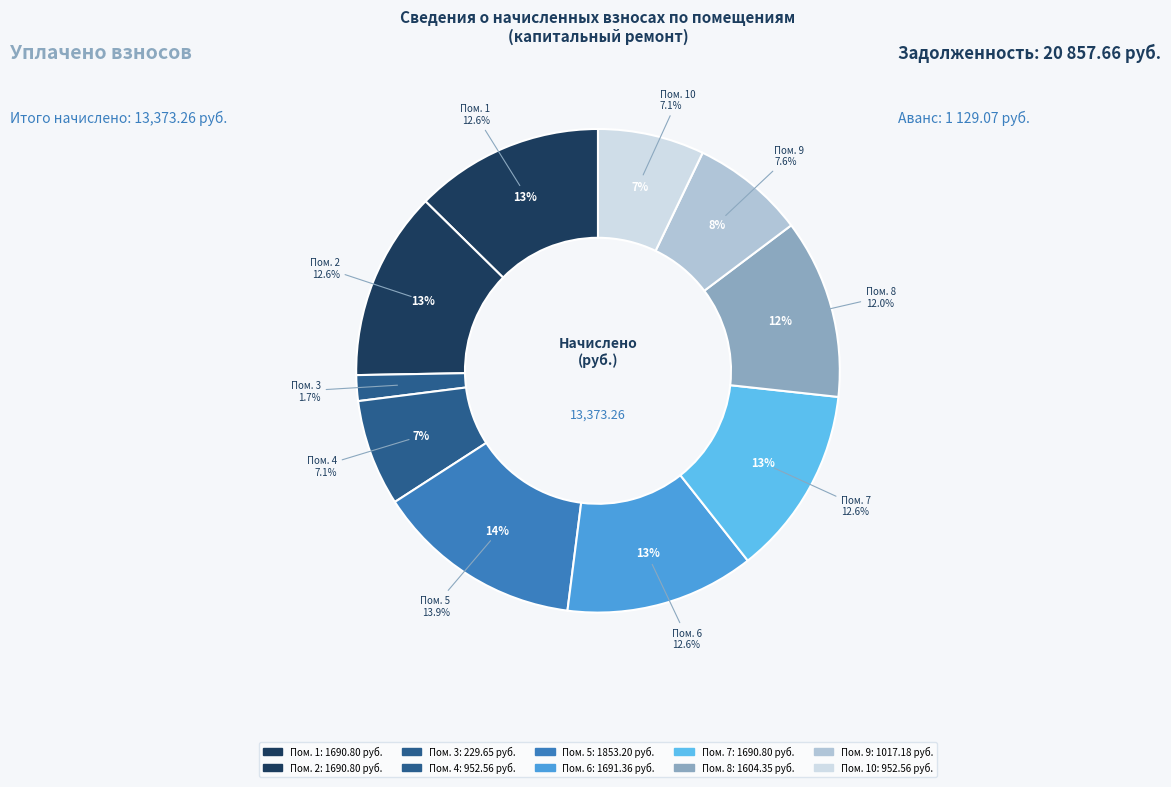

Which slice is the largest?

5